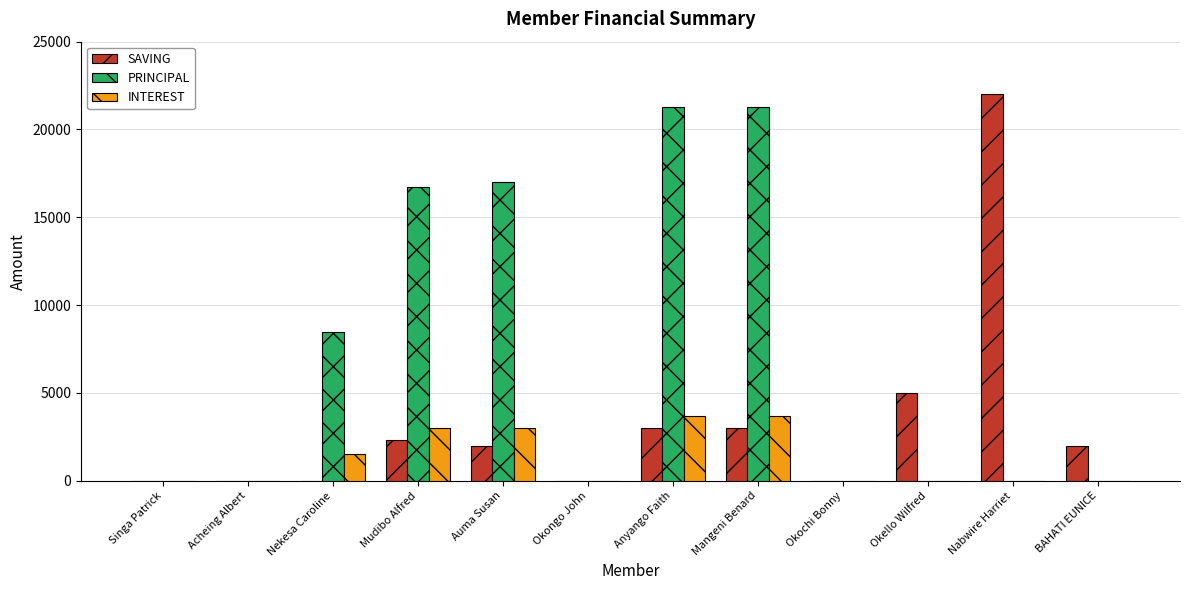

How many INTEREST values are between 0 and 3000?

10